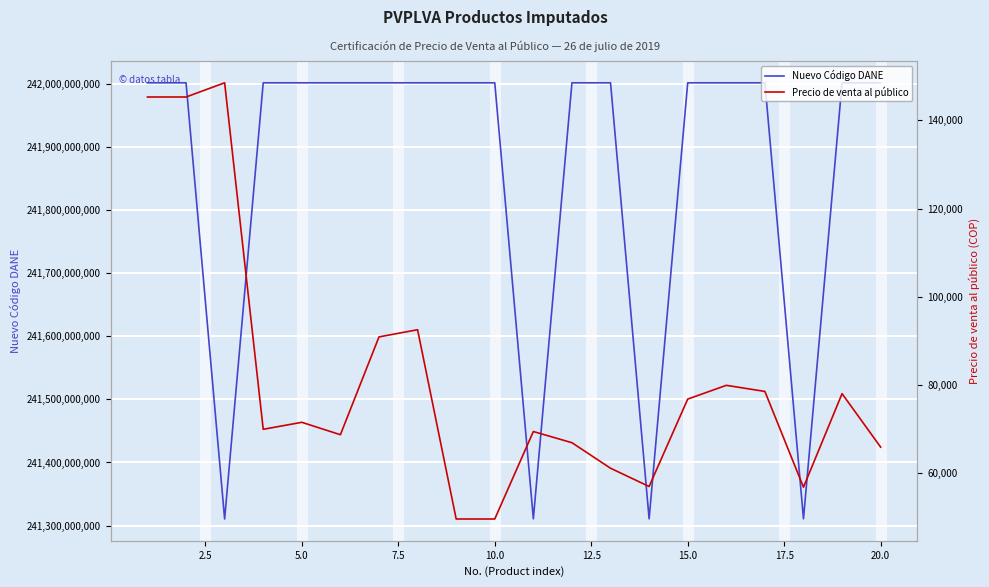

What is the minimum value for Nuevo Código DANE?

241310500087